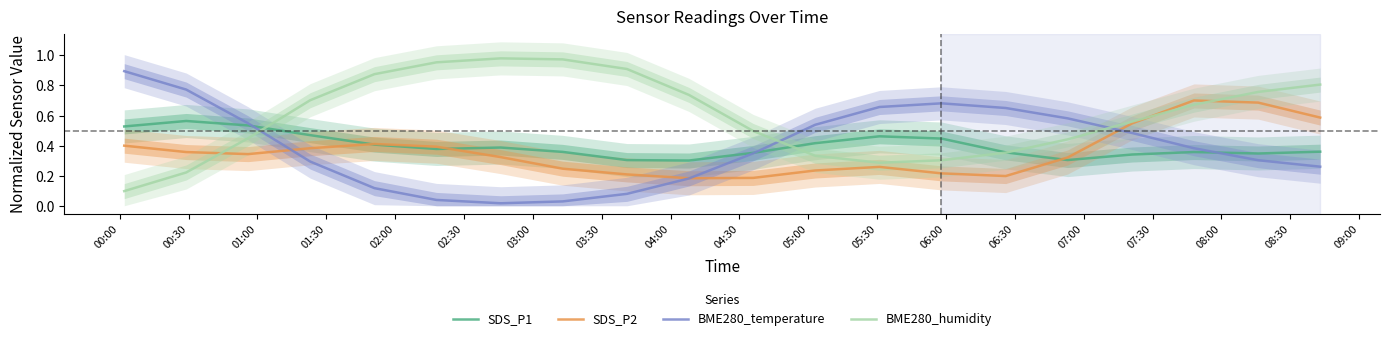

Between 01:00 and 06:00, which series saw the biggest shift?

BME280_humidity